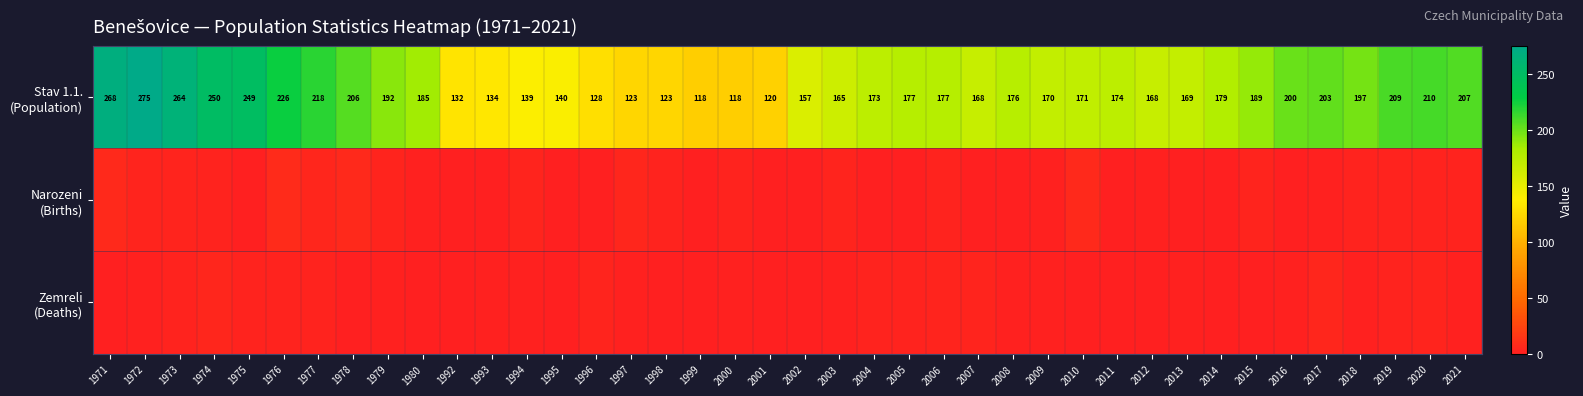

Which series has the largest total across all categories?

Stav 1.1. (Population)